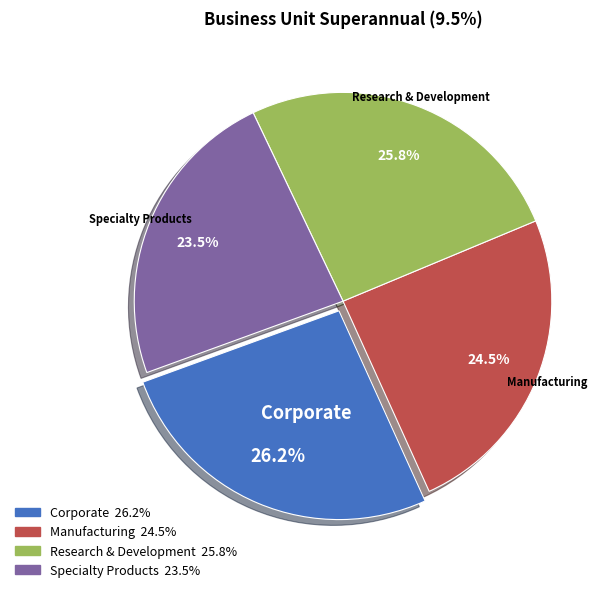

What is the ratio of the value at Specialty Products to the value at Research & Development?

0.9